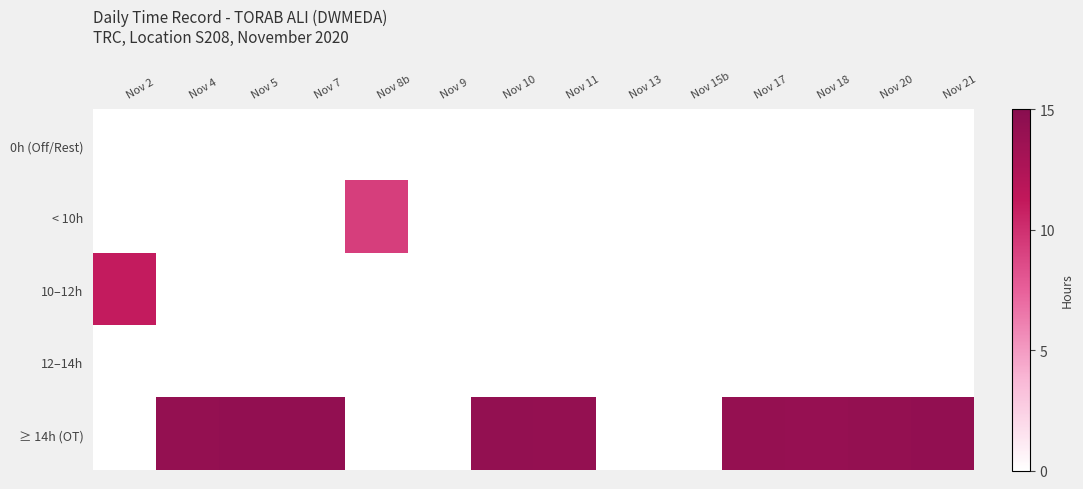

How many categories are shown in the chart?

14